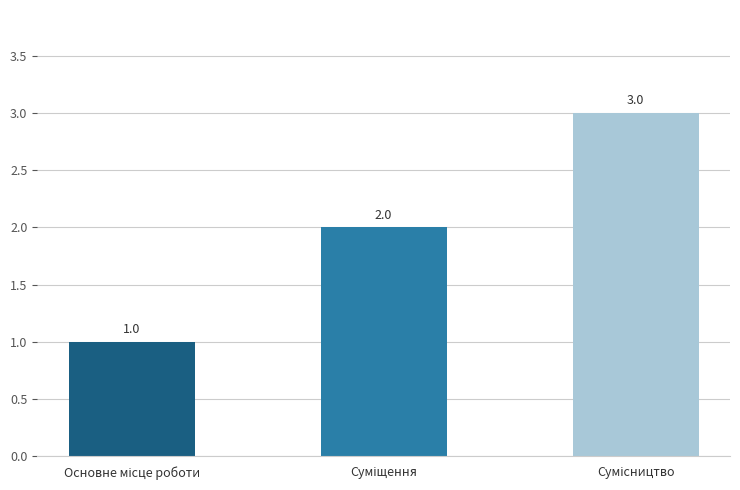

What is the average value?

2